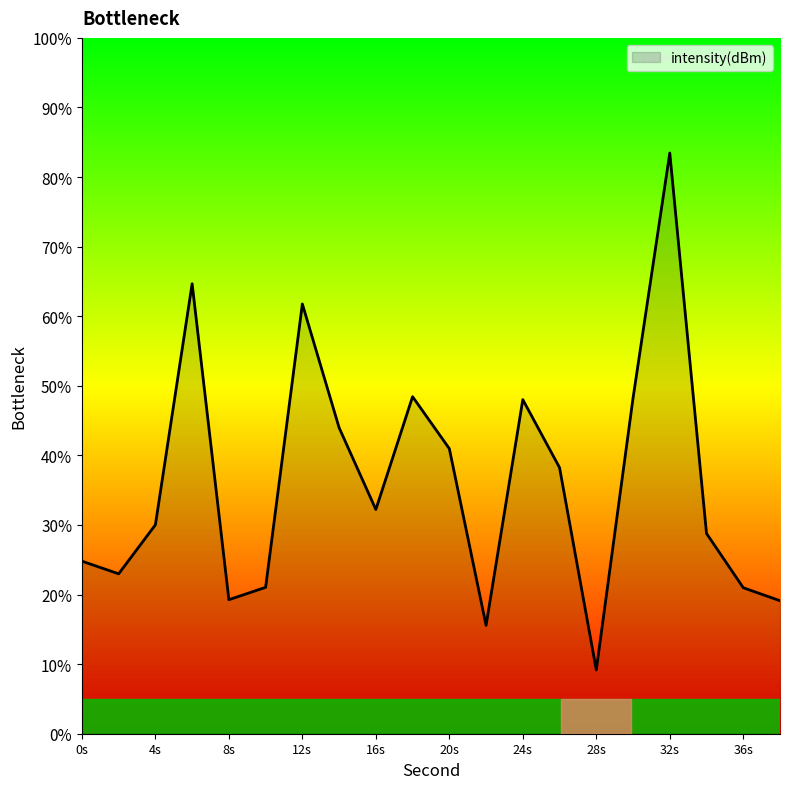

What is the minimum value shown in the chart?

9.2